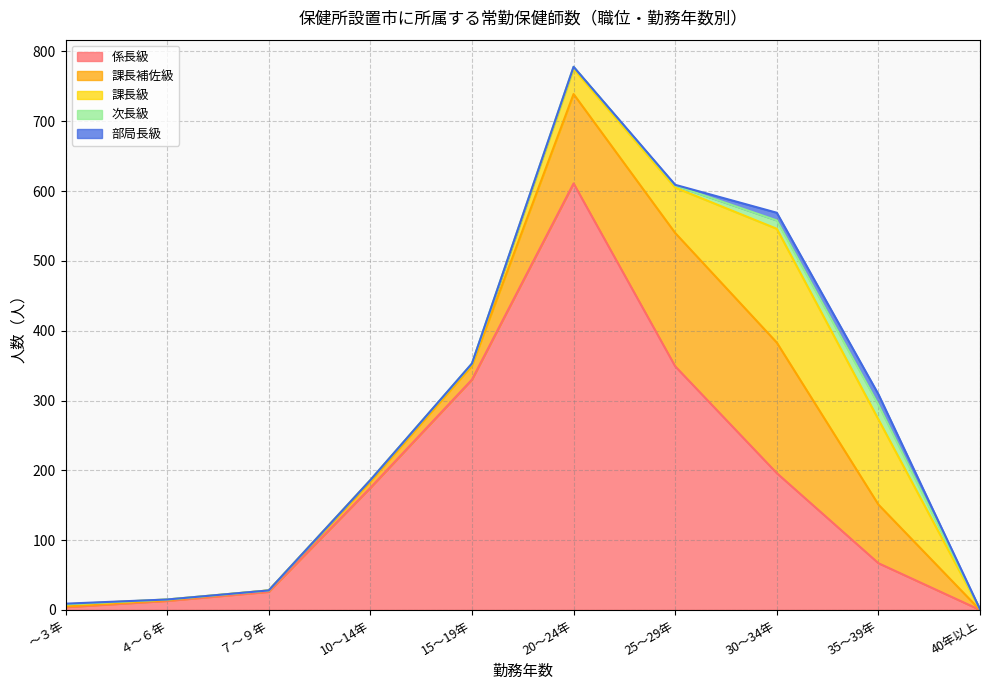

True or false: 部局長級 and 係長級 cross at least once.

False